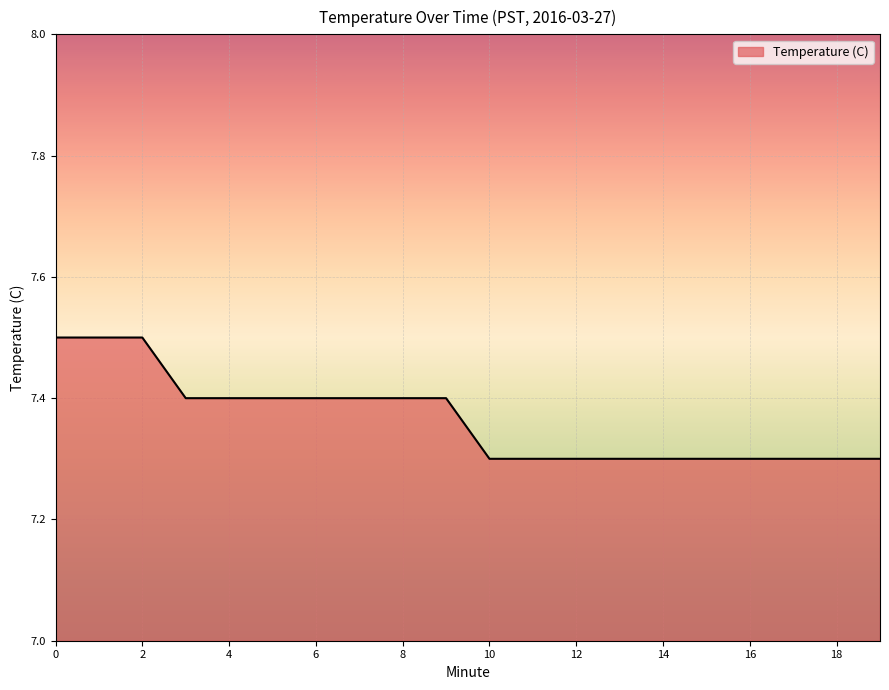

What is the minimum value shown in the chart?

7.3